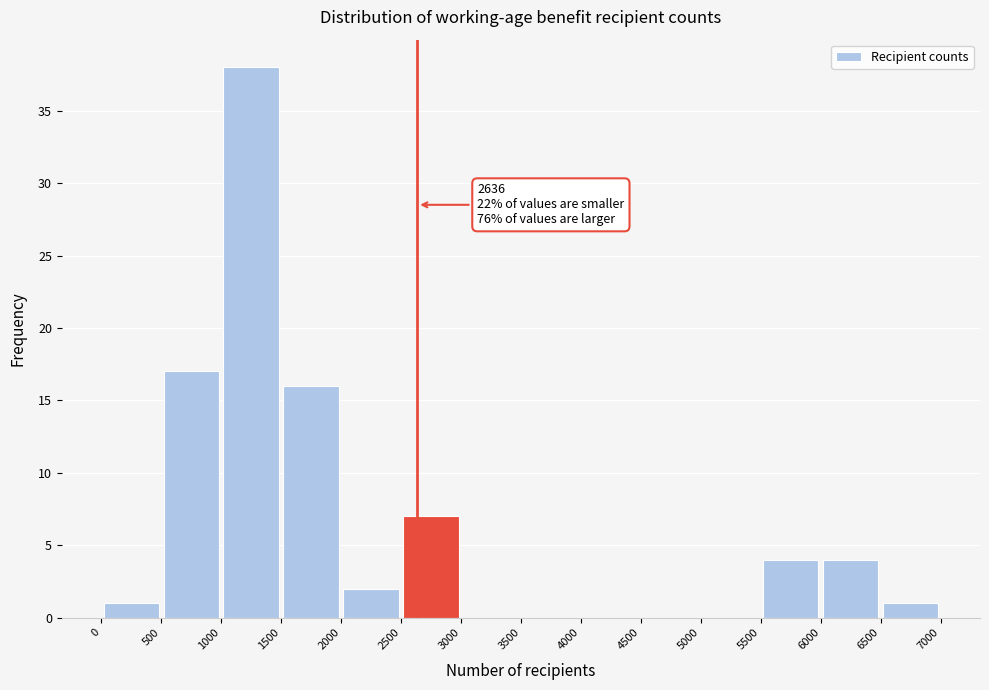

Which range on the x-axis has the tallest bar?

1000 to 1500